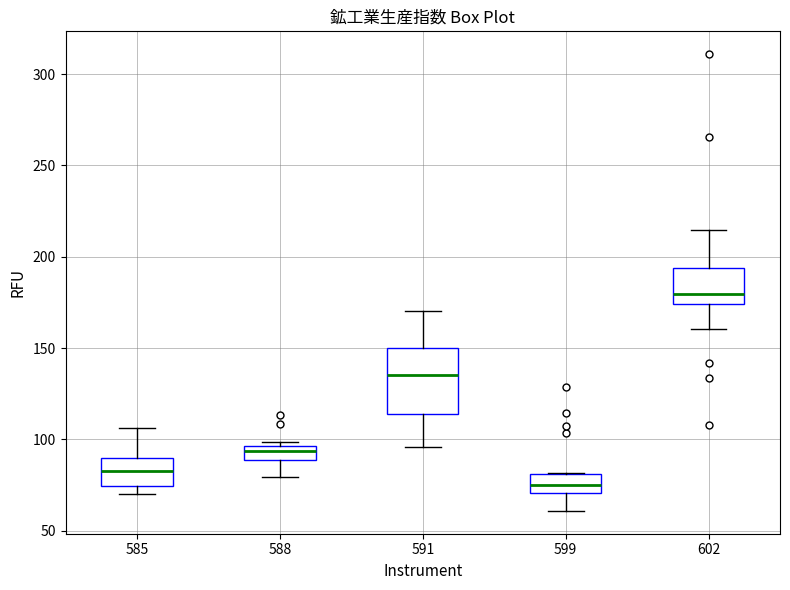

Where is the upper edge of the box at x = 602 on the y-axis? The values are not printed on the chart, so give them approximately, as read against the axis.

195